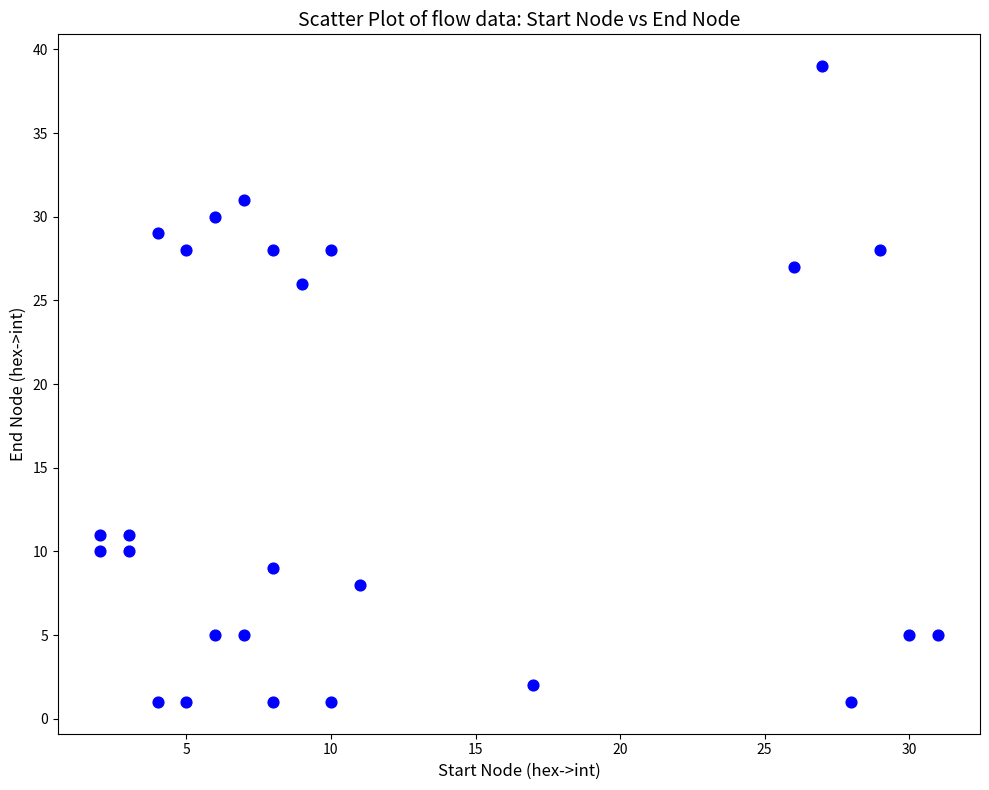

What is the range of Y values (max minus min)?

38